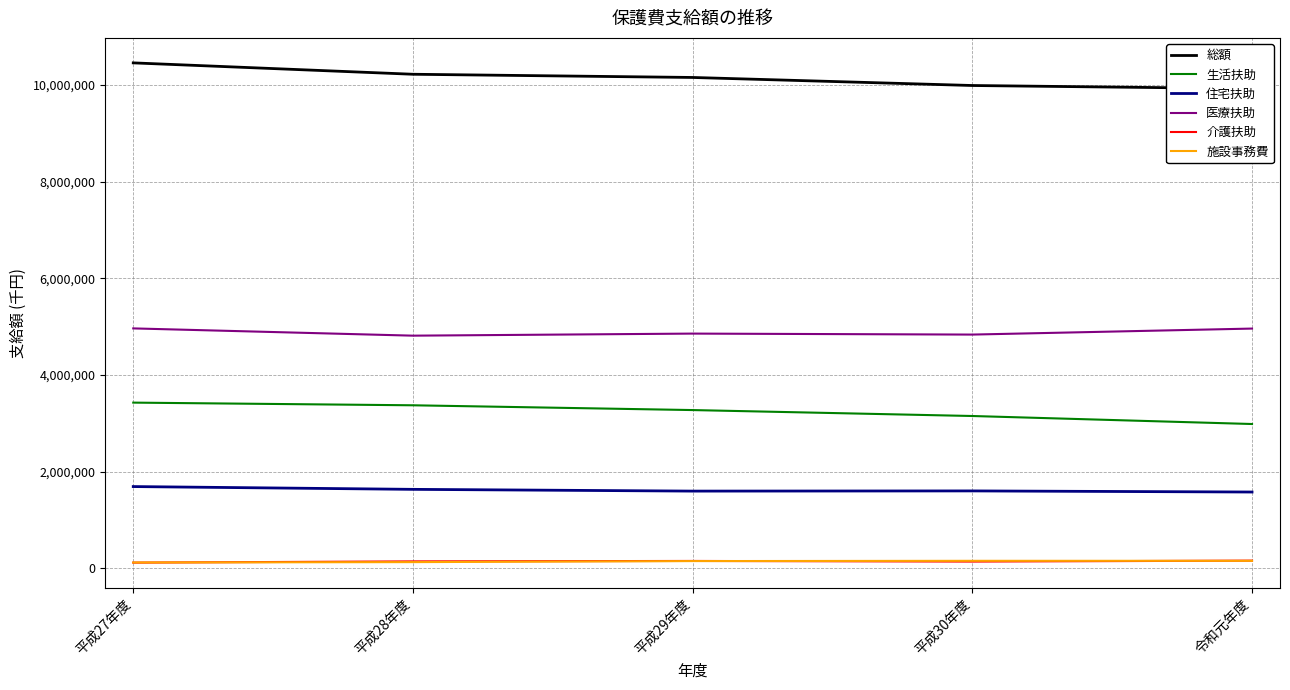

Reading left to right, what are all the values shown in this chart?

総額: 平成27年度=10455744	平成28年度=10220347	平成29年度=10154117	平成30年度=9987810	令和元年度=9923345
生活扶助: 平成27年度=3429856	平成28年度=3374746	平成29年度=3275942	平成30年度=3153130	令和元年度=2987475
住宅扶助: 平成27年度=1693936	平成28年度=1636278	平成29年度=1600013	平成30年度=1603981	令和元年度=1581085
医療扶助: 平成27年度=4964770	平成28年度=4814644	平成29年度=4857319	平成30年度=4837031	令和元年度=4961267
介護扶助: 平成27年度=120957	平成28年度=146705	平成29年度=155743	平成30年度=142707	令和元年度=162266
施設事務費: 平成27年度=123792	平成28年度=131544	平成29年度=153064	平成30年度=158341	令和元年度=158532